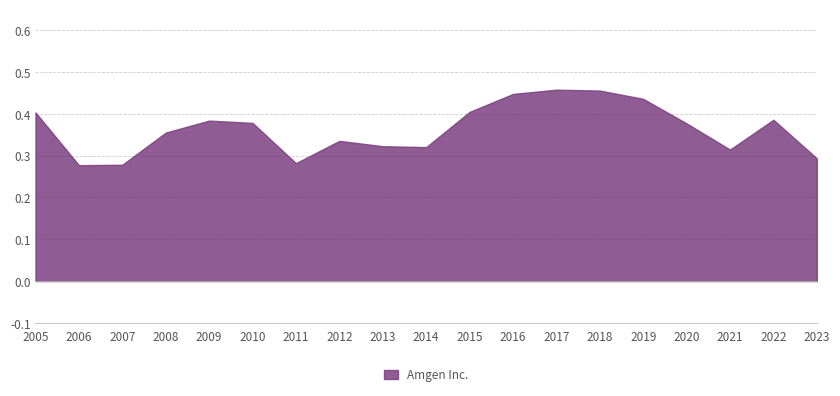

The chart shows a value of 0.7 at 2017. True or false?

False